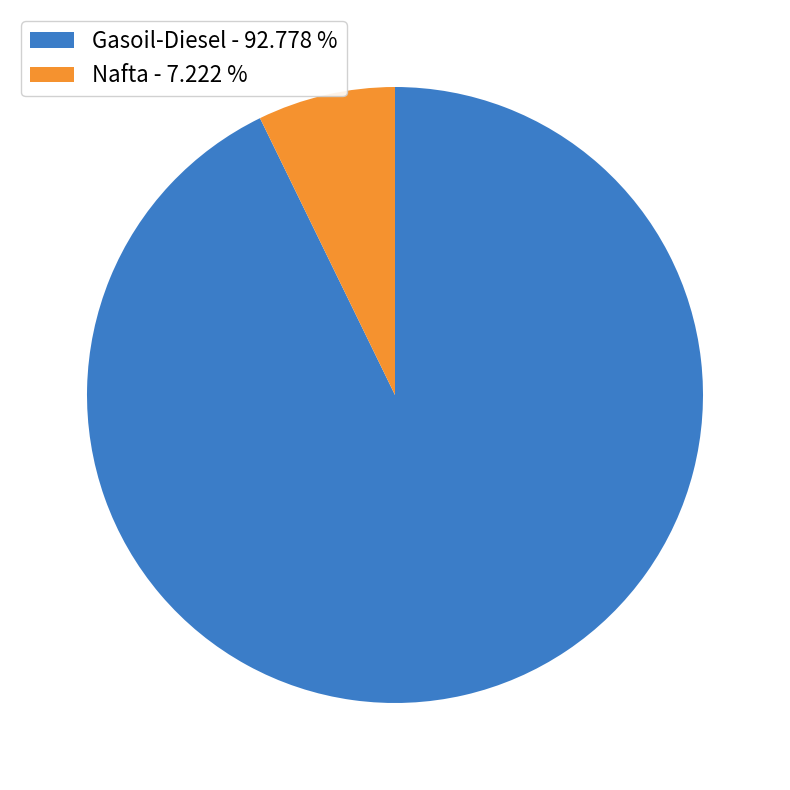

What is the majority slice?

Gasoil-Diesel